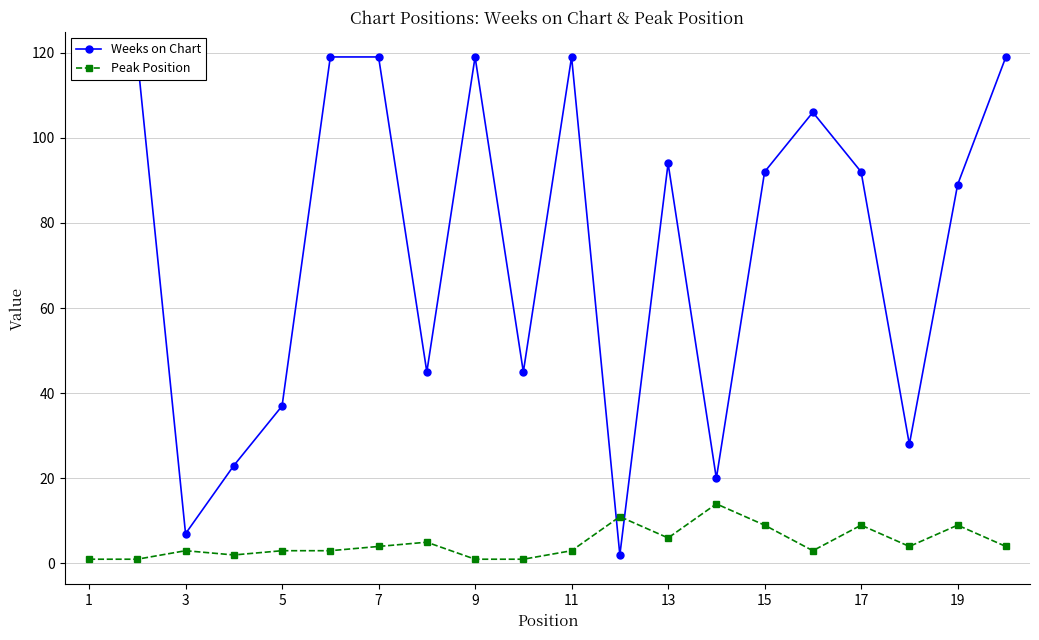

What value does the Weeks on Chart series have at 1, to the nearest 50?

100